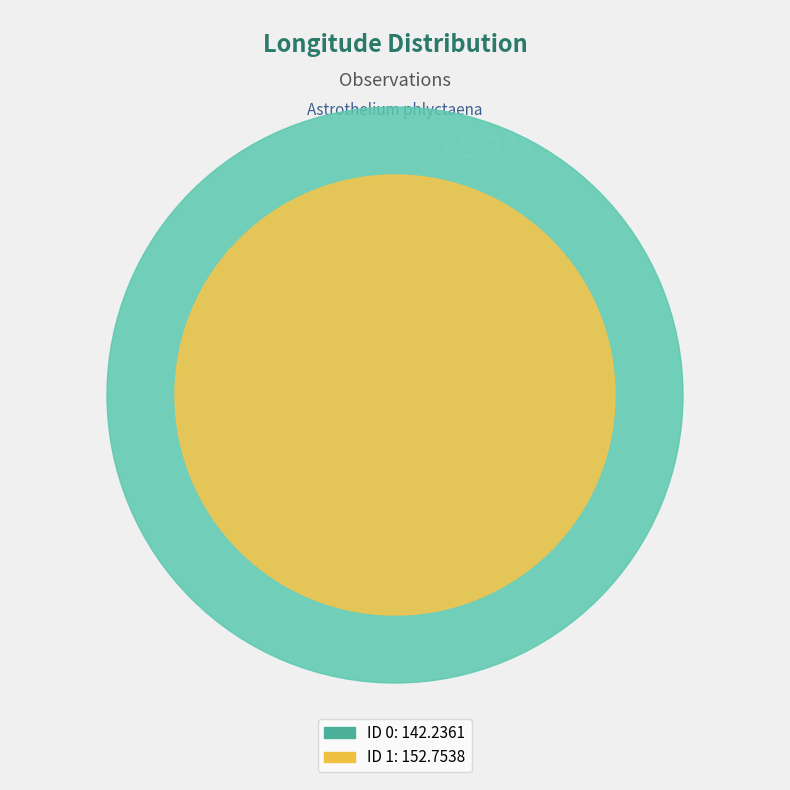

What percentage do 1 and 0 together represent?

100.0%